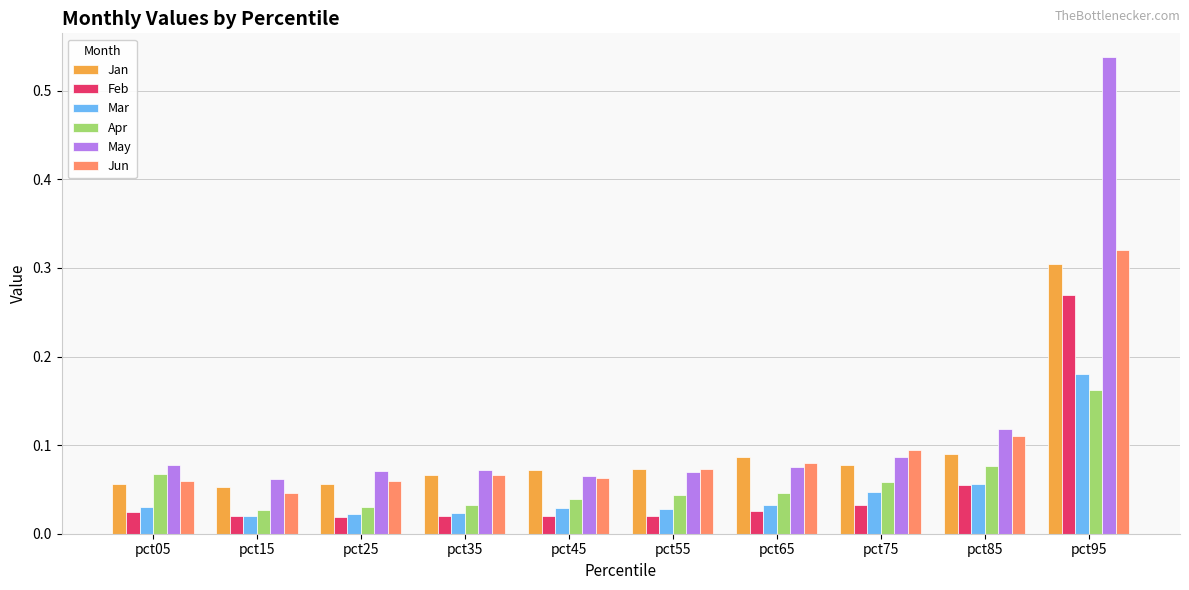

True or false: Apr has a value of 0.1 at pct65.

False